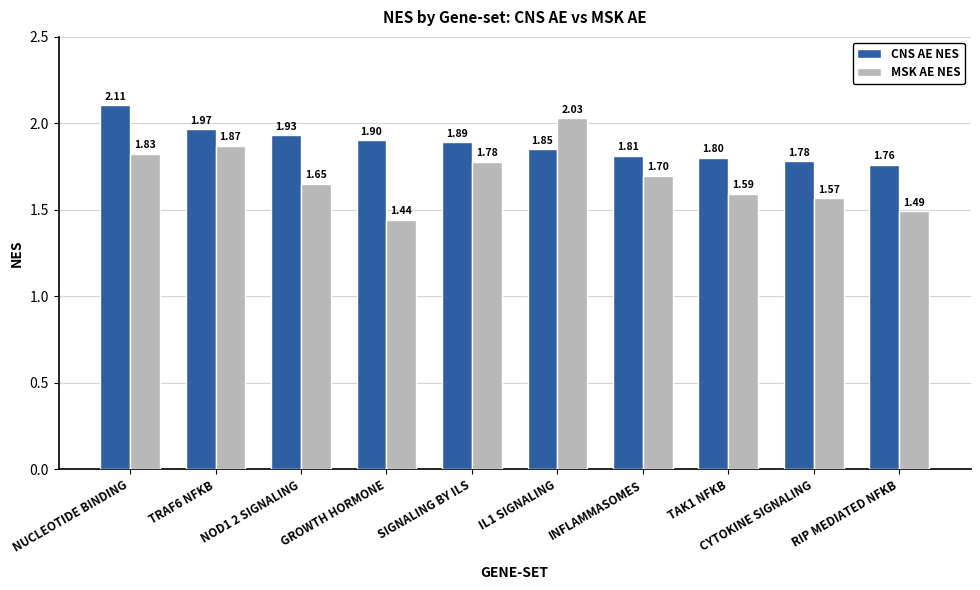

What is the label of the 1st bar from the left?

NUCLEOTIDE BINDING